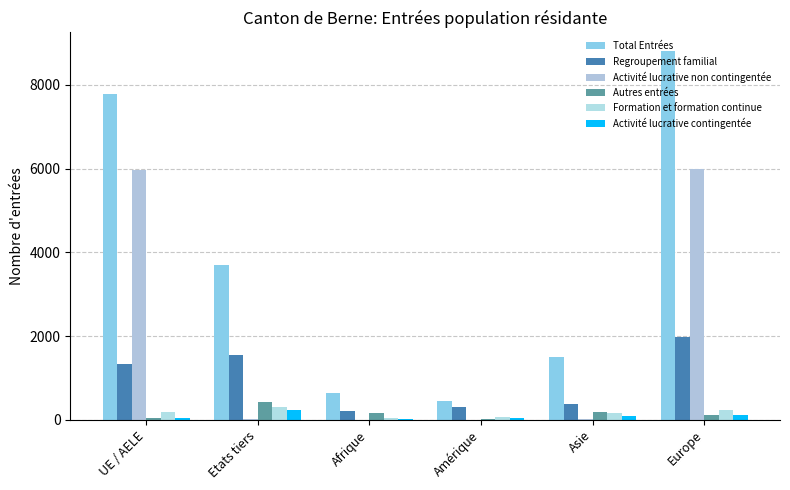

What is the label of the 2nd bar from the right?

Asie